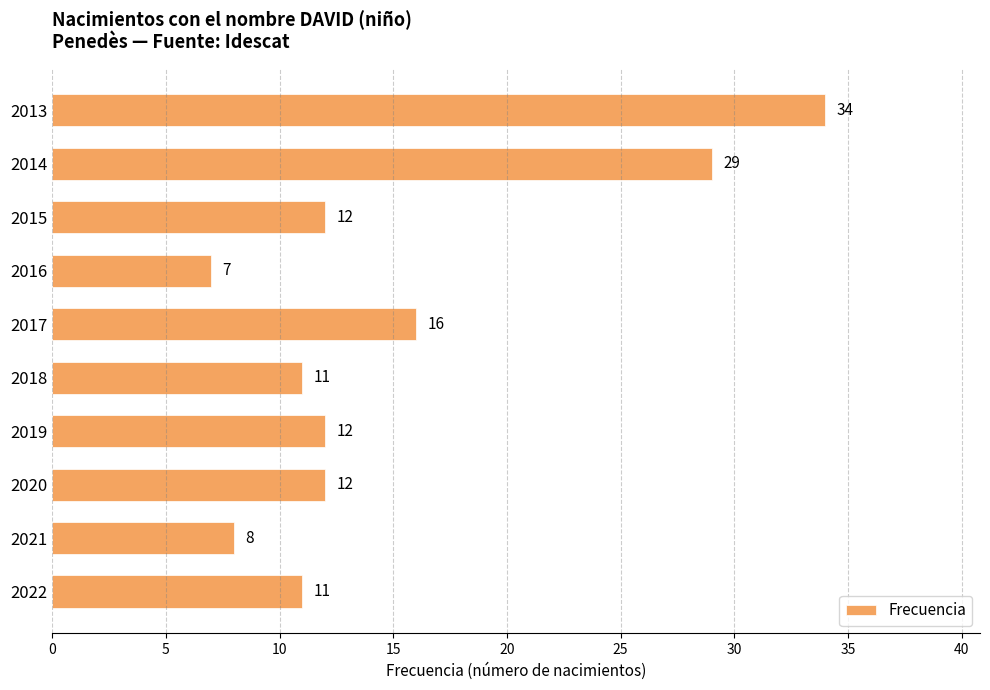

What is the average value?

15